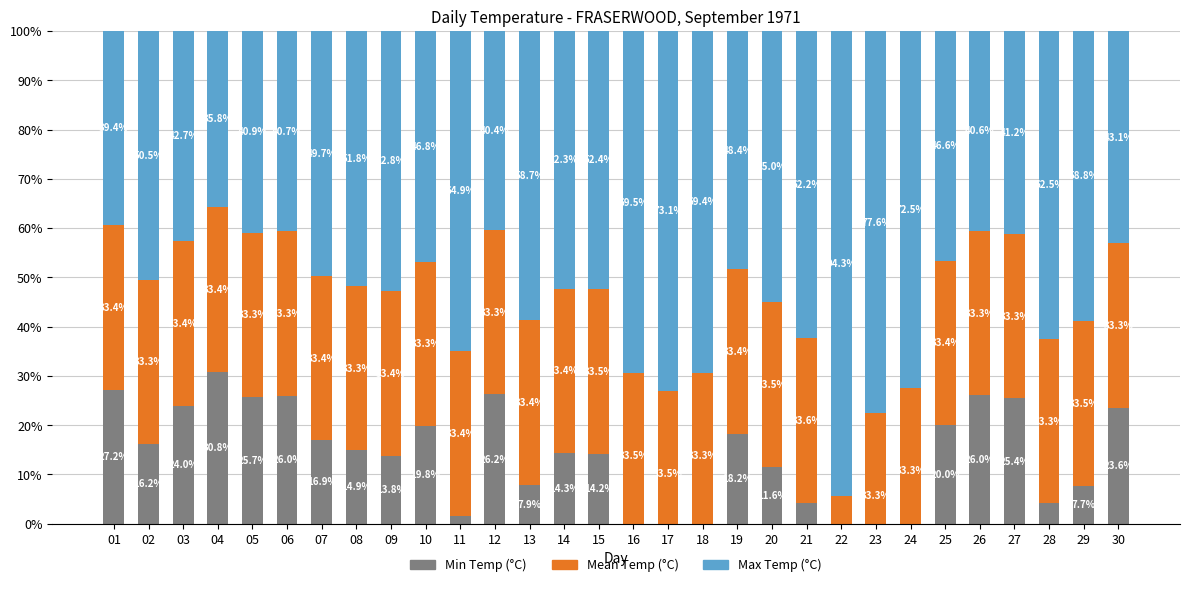

At which category is the sum across all series the highest?

04